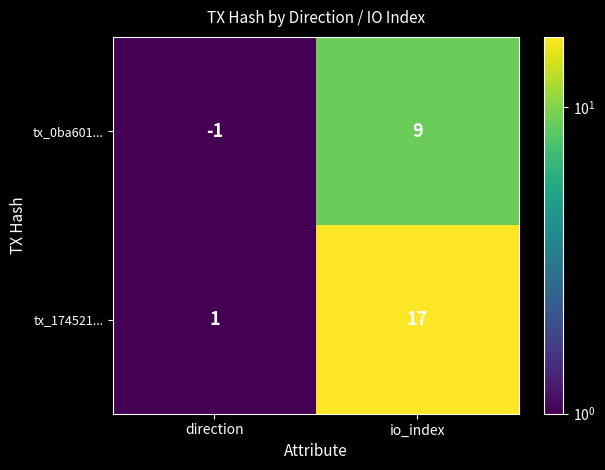

Which label corresponds to the largest value in the chart?

io_index